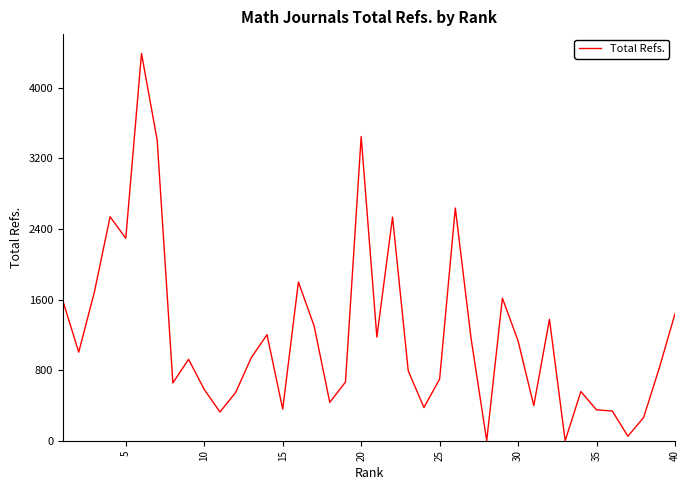

What is the greatest value displayed?

4390